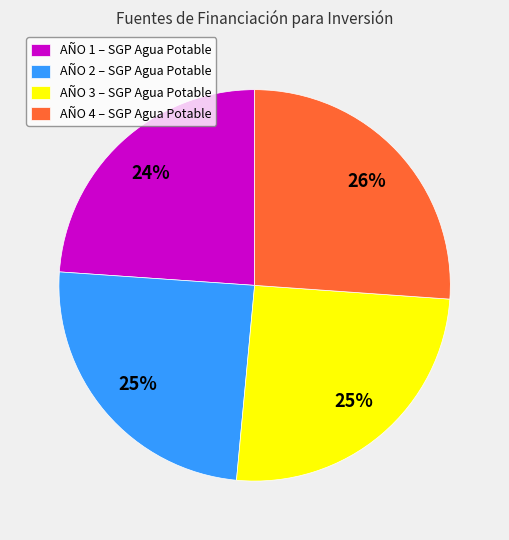

Which has a higher value, AÑO 1 – SGP Agua Potable or AÑO 2 – SGP Agua Potable?

AÑO 2 – SGP Agua Potable